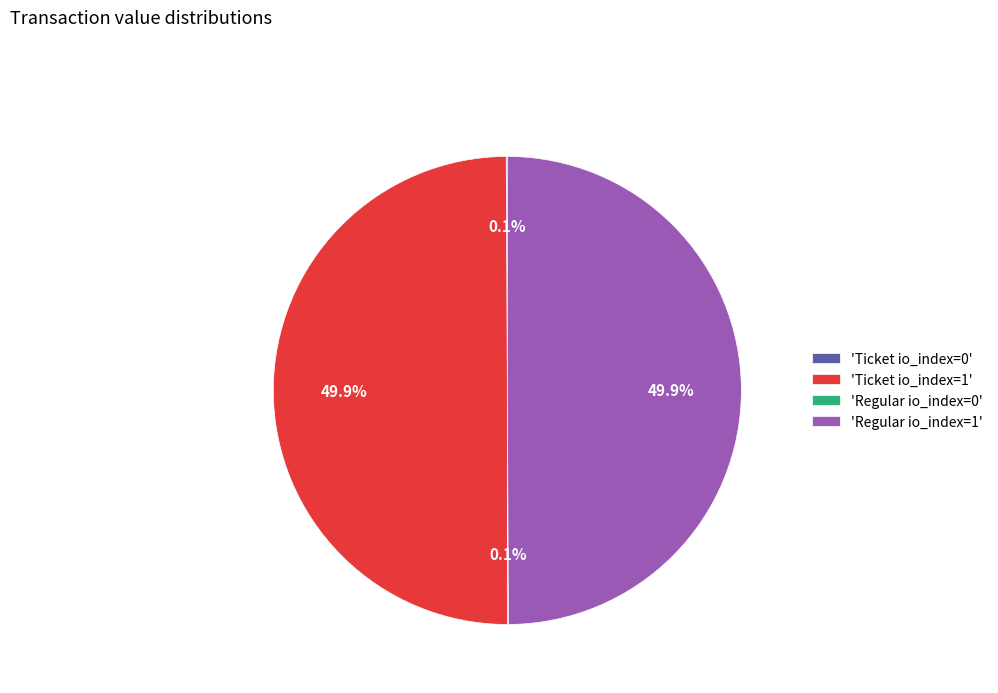

To the nearest percent, what is the average slice percentage?

25%